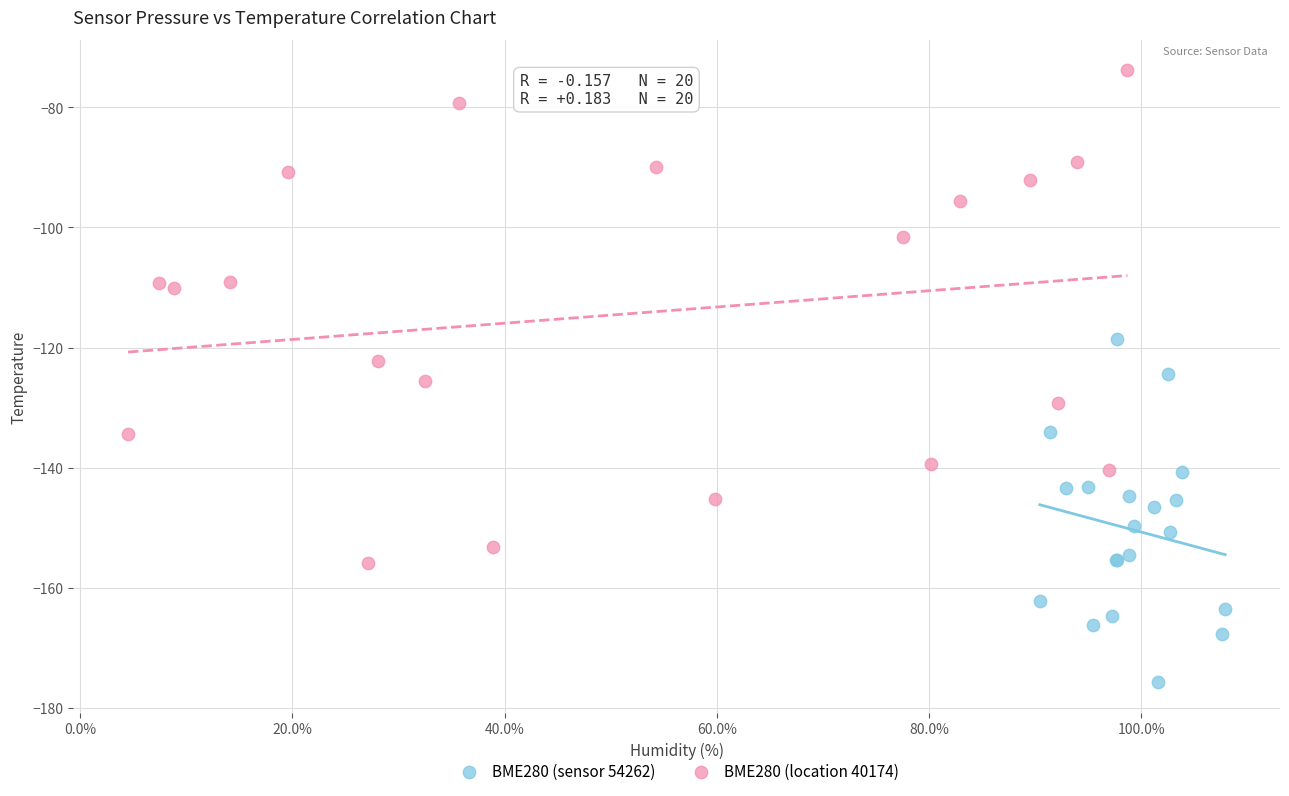

Which series has the widest spread of Y values?

BME280 (location 40174)